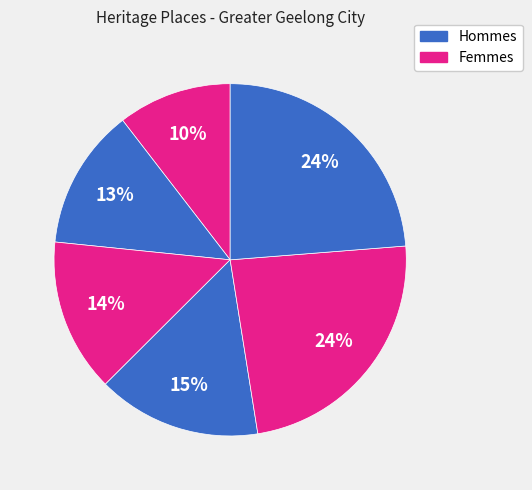

Is there any slice that represents more than half of the pie?

No